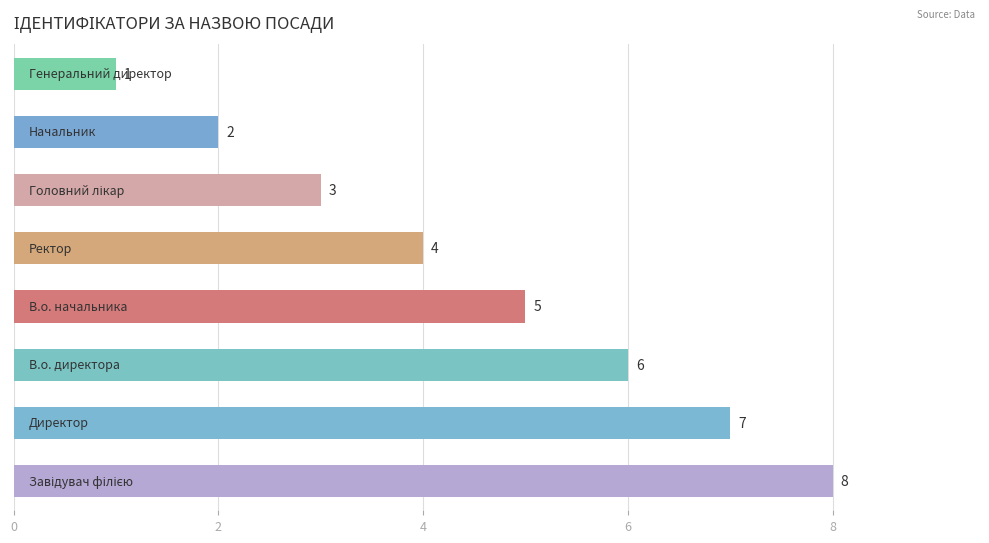

What is the sum of all values?

36